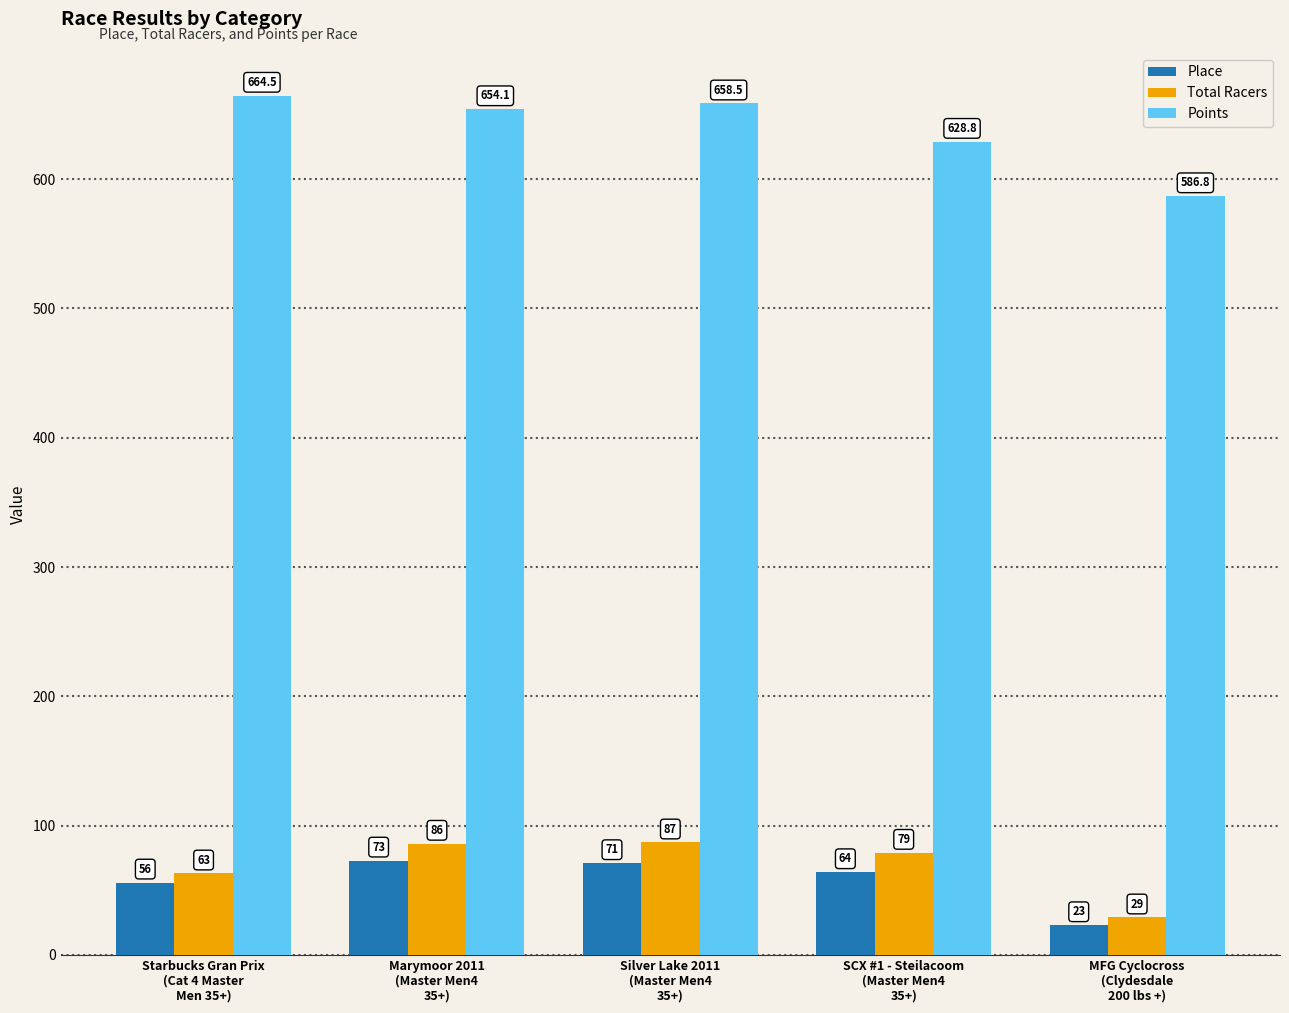

Is it true that Total Racers equals 29.0 at MFG Cyclocross
(Clydesdale
200 lbs +)?

True